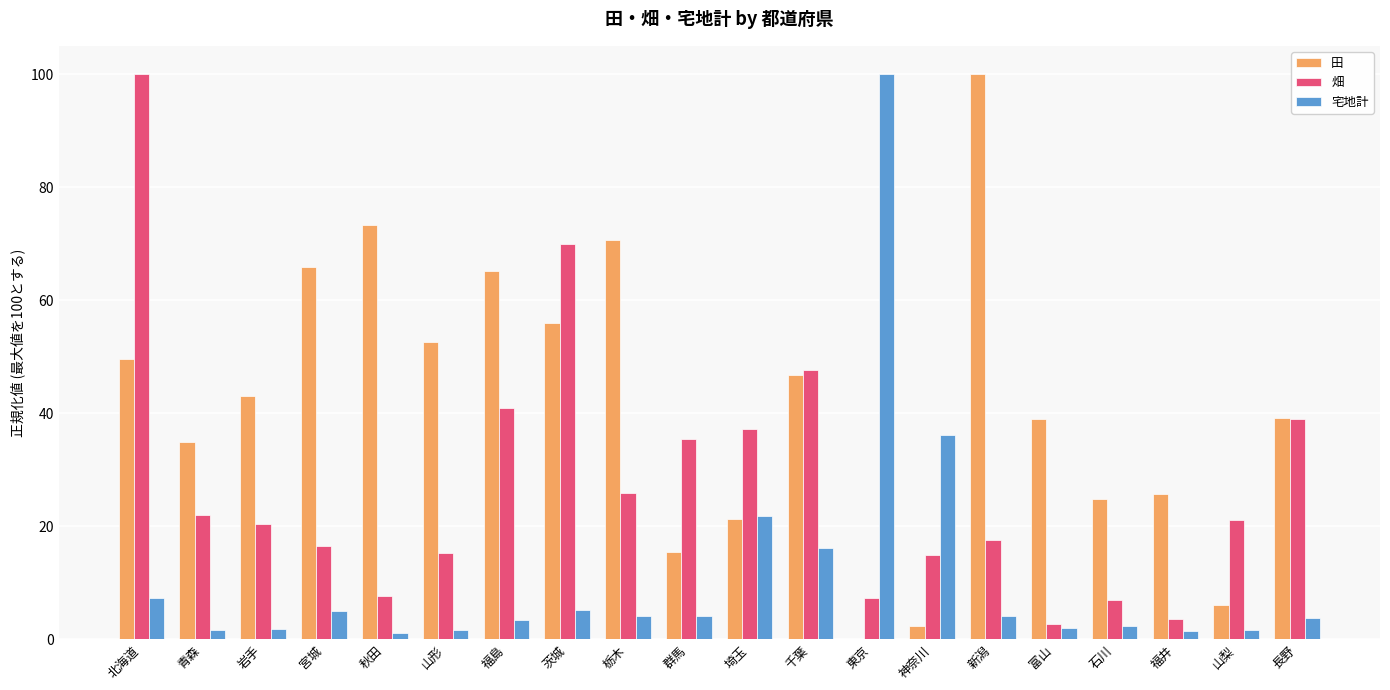

At which category is the sum across all series the highest?

北海道